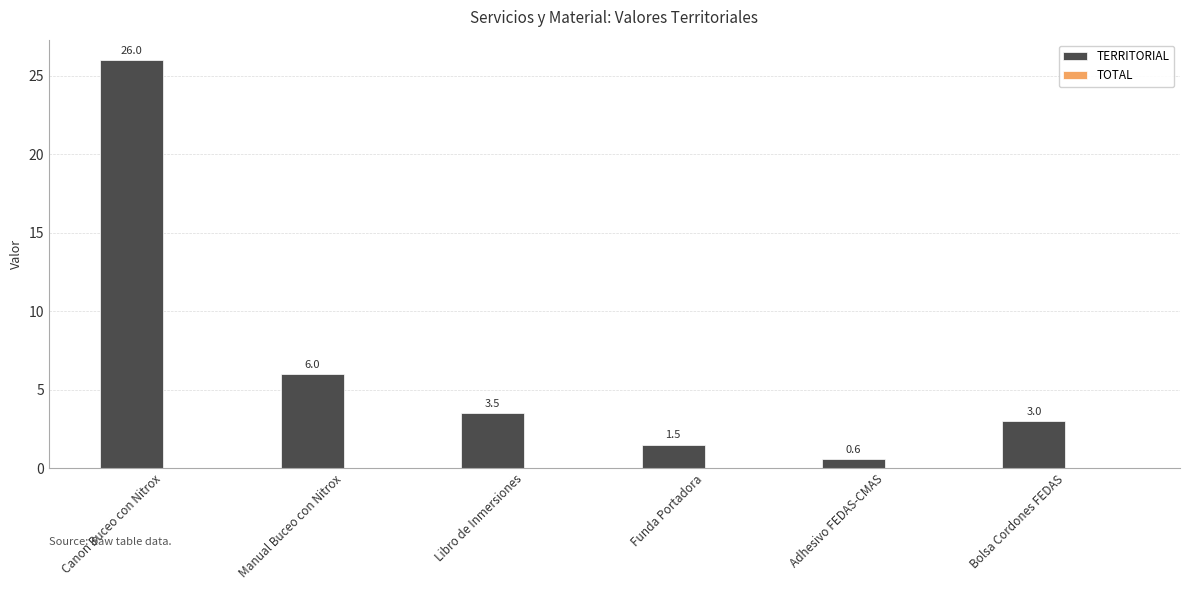

What is the label of the 1st bar from the right?

Bolsa Cordones FEDAS